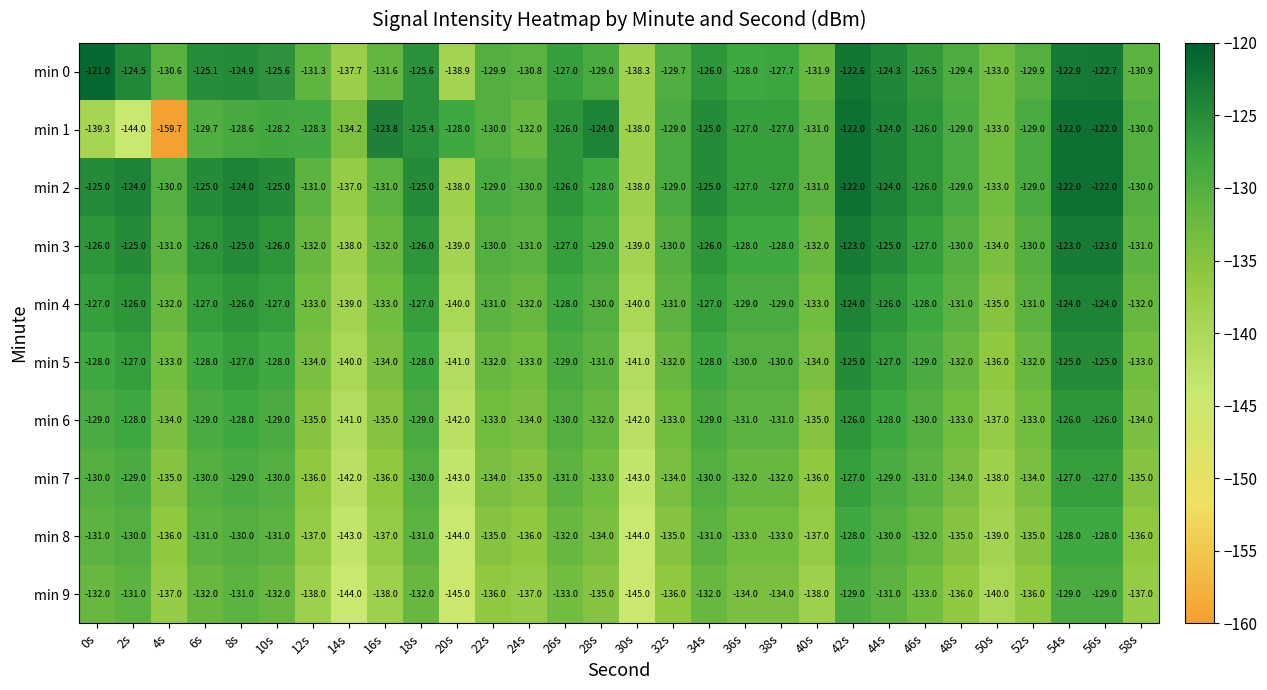

At which label does min 0 first exceed -128?

0s